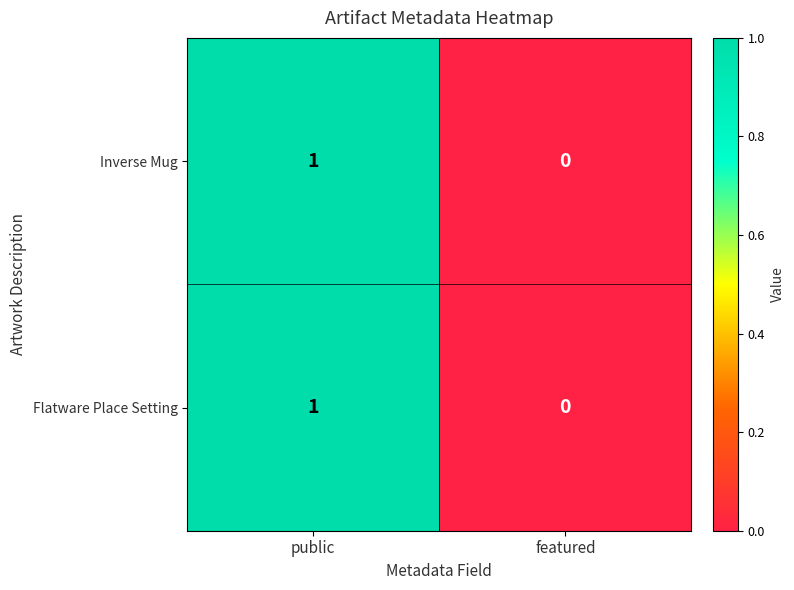

Reading left to right, what are all the values shown in this chart?

Inverse Mug: 1	0
Flatware Place Setting: 1	0